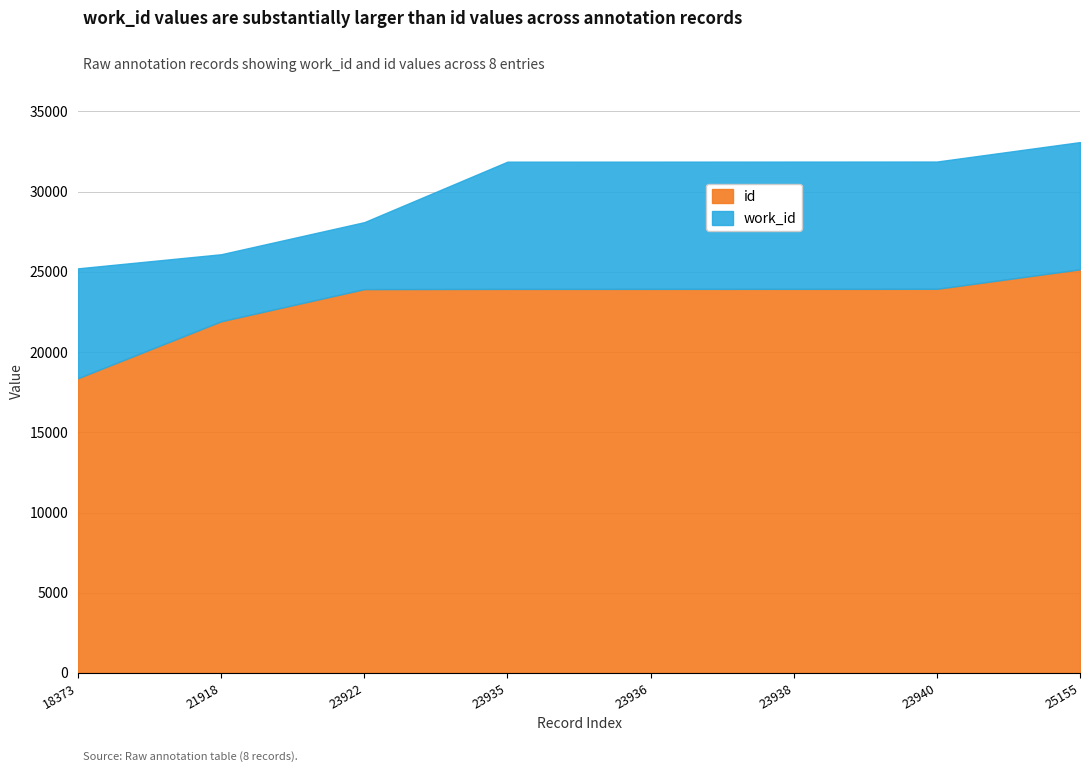

True or false: id has more than 1 points higher than both neighbors.

False